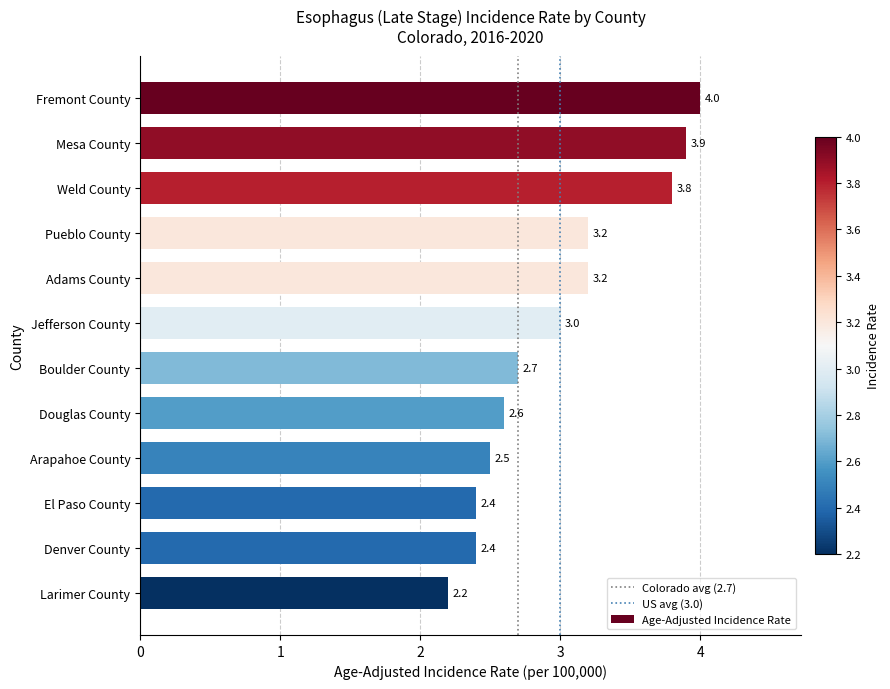

What is the ratio of the value at Jefferson County to the value at Fremont County?

0.8